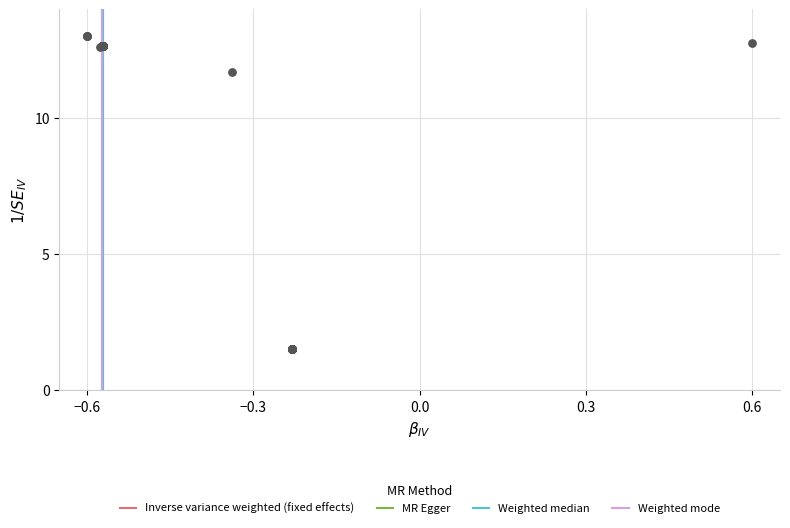

What Y value in the scatter plot is closest to 7?

11.7